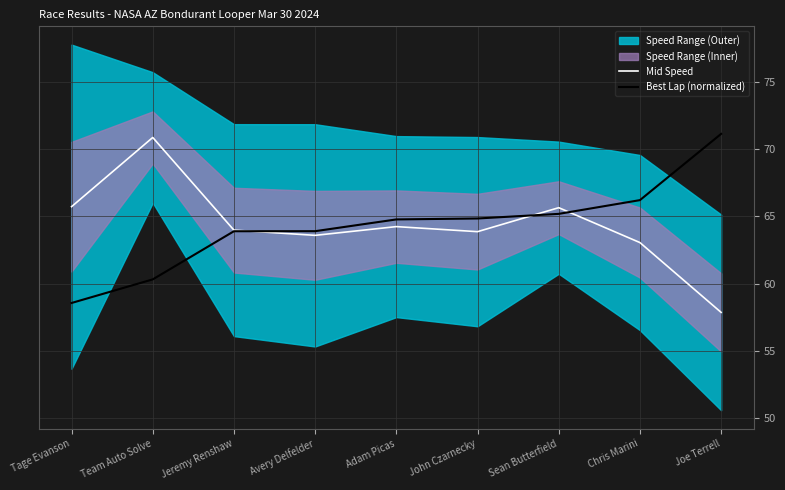

How many times do Mid Speed and Best Lap (normalized) cross each other?

3